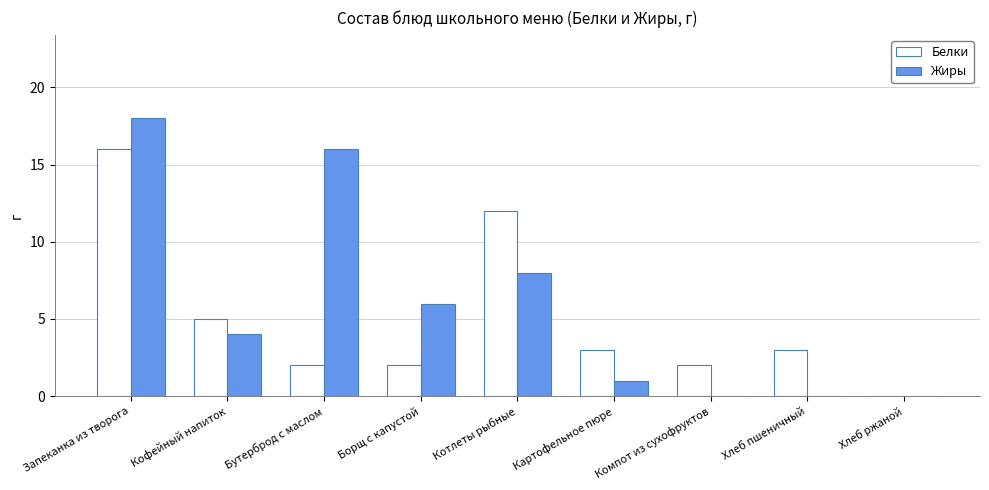

Is it true that Жиры equals 11 at Хлеб пшеничный?

False